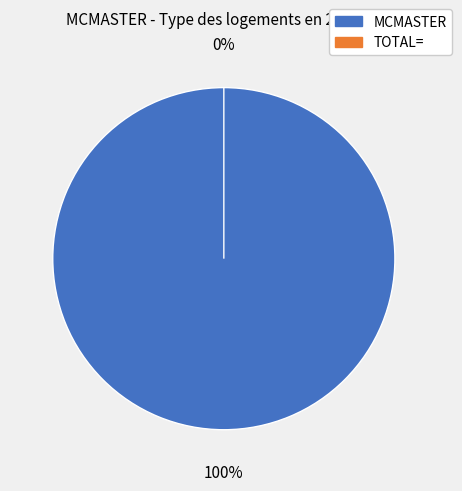

Is there any slice that represents more than half of the pie?

Yes